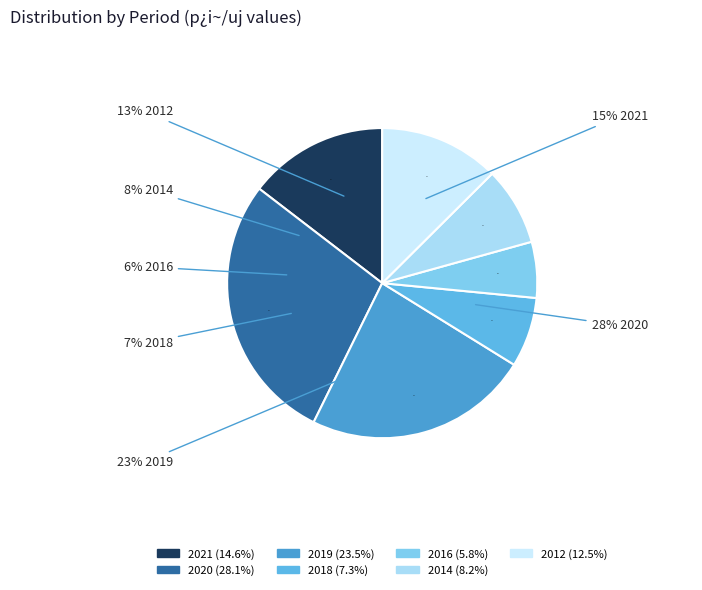

To the nearest percent, what is the combined percentage of 2014 and 2016?

14%